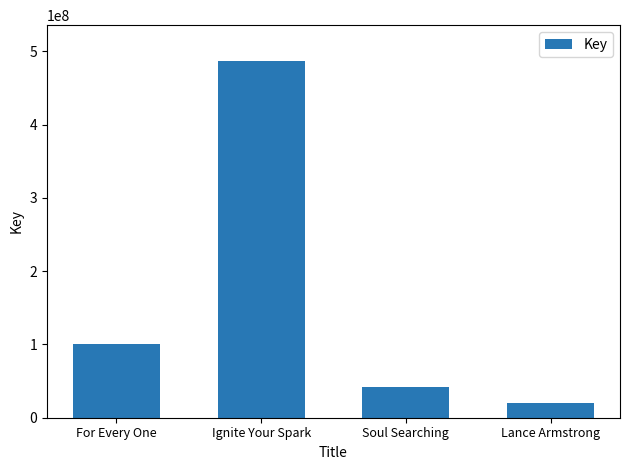

Which label corresponds to the largest value in the chart?

Ignite Your Spark